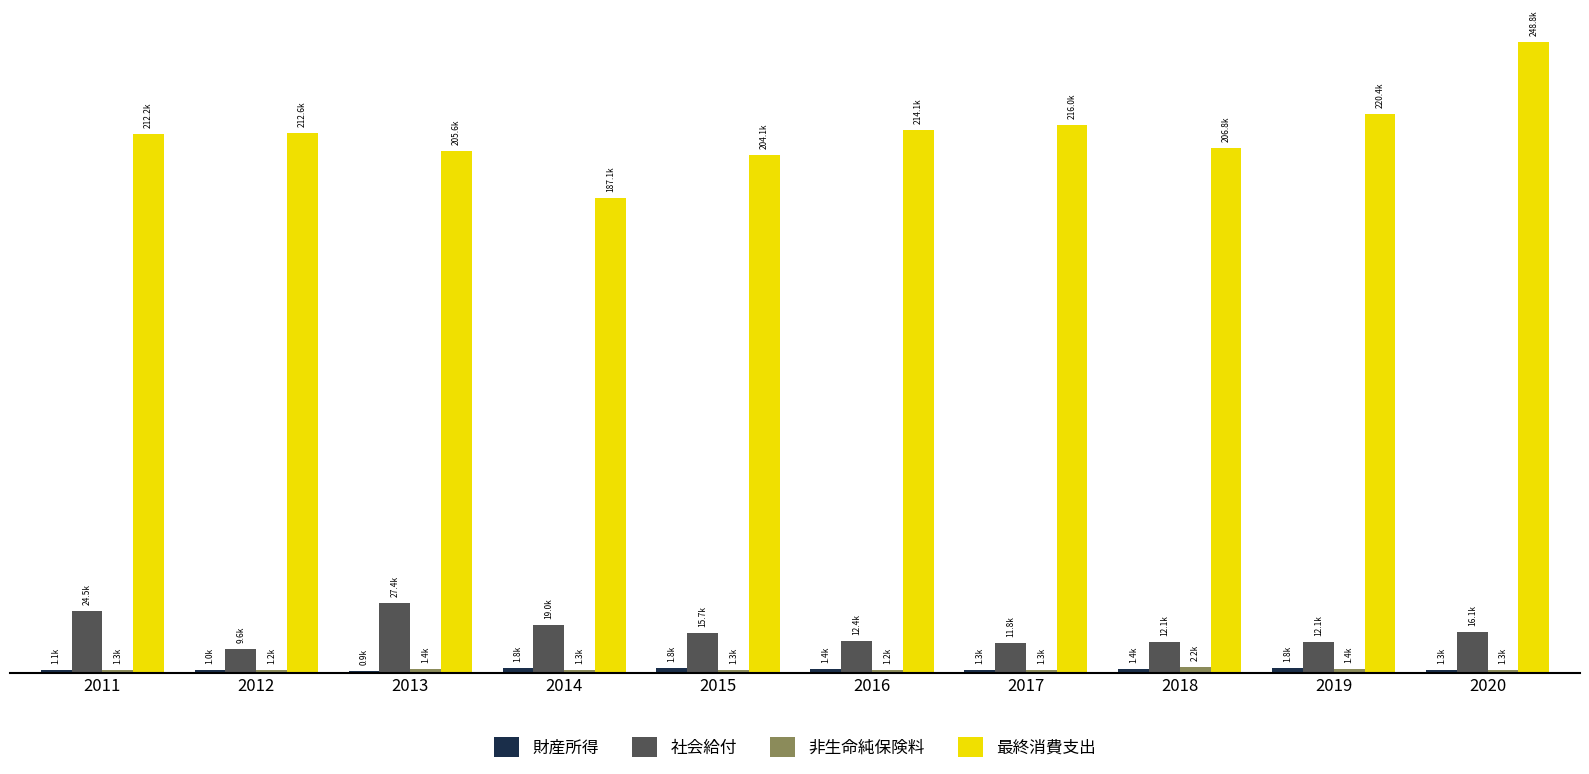

What is the greatest value displayed?

248766